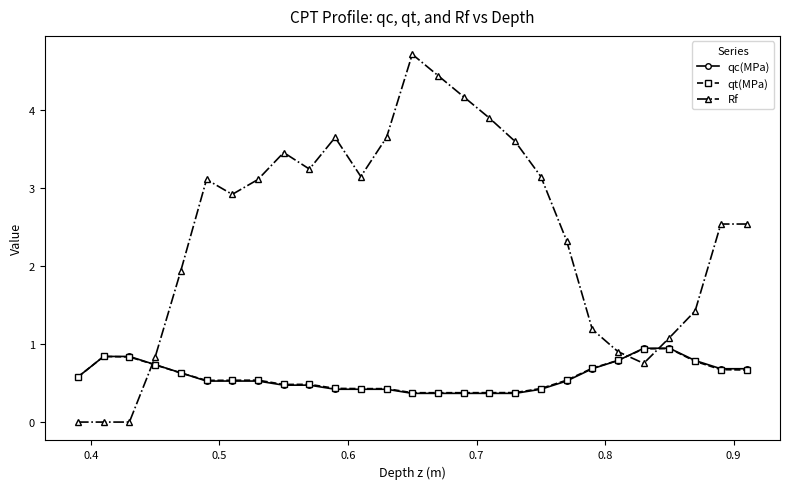

Which series has the largest total across all categories?

Rf